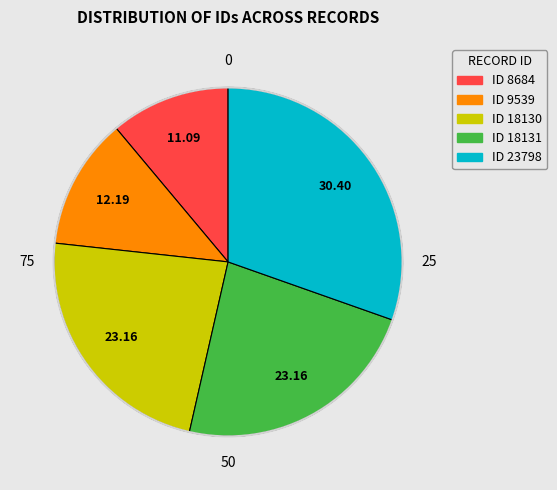

Is there a majority slice in this chart?

No